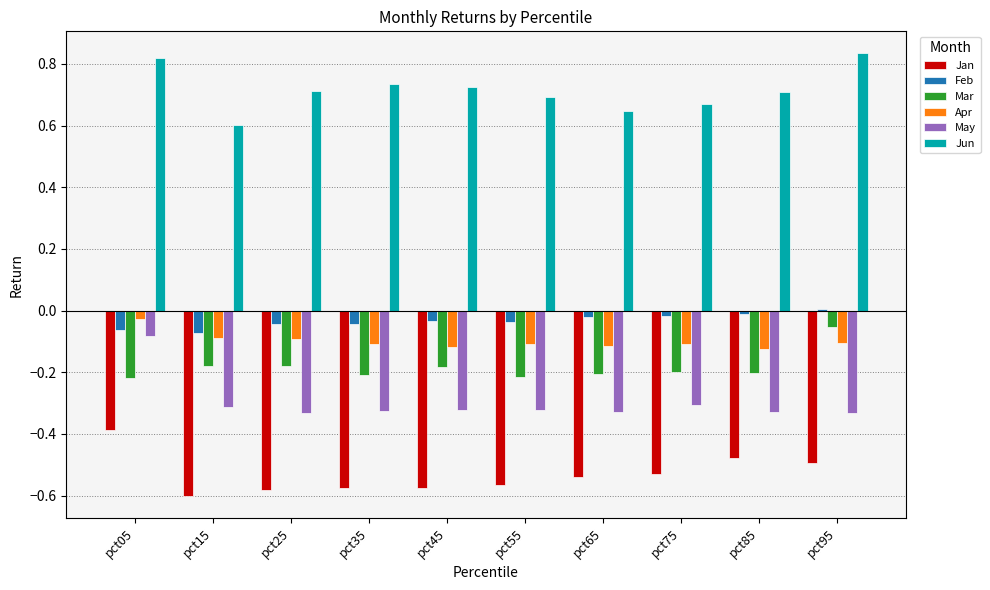

The Apr series shows -0.1 at pct85. True or false?

True